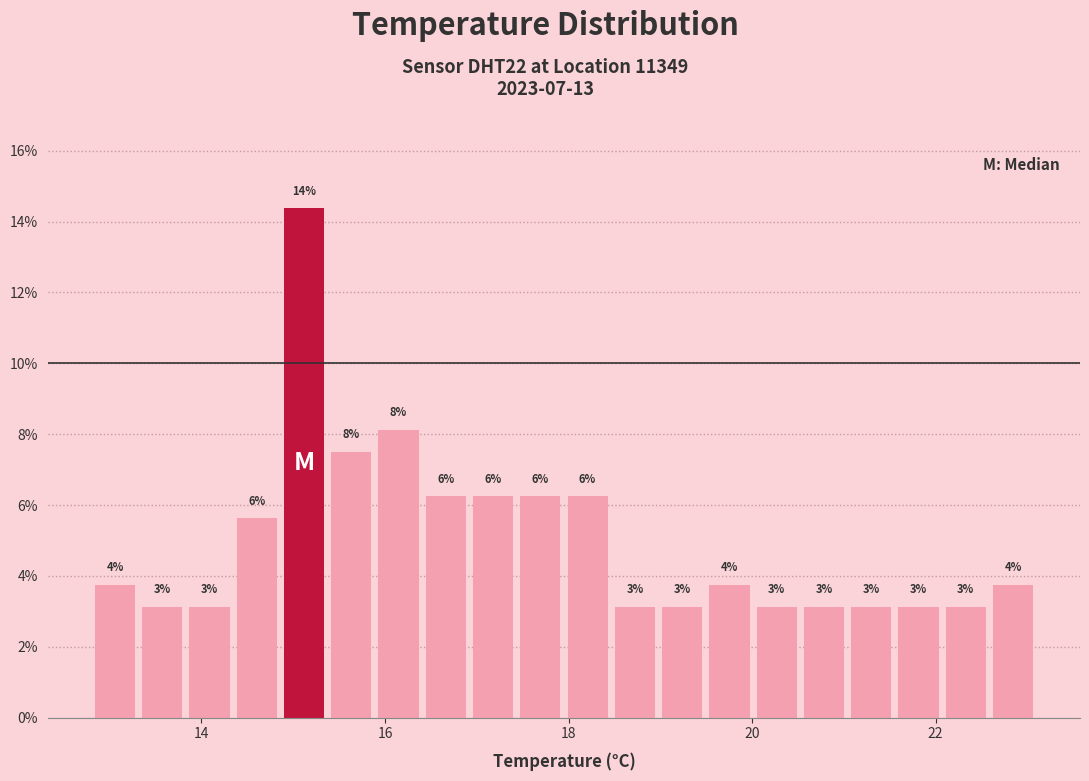

Around what value on the x-axis is the tallest bar? Give the approximate position of its centre, as read against the axis.

15.2